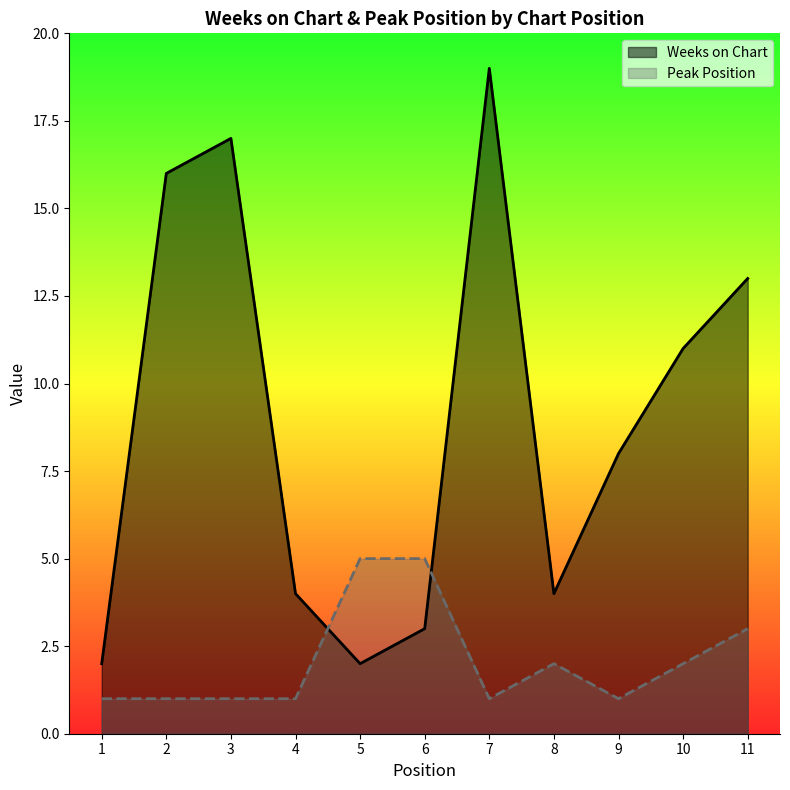

Reading left to right, list all the values displayed in this chart.

Weeks on Chart: 2	16	17	4	2	3	19	4	8	11	13
Peak Position: 1	1	1	1	5	5	1	2	1	2	3